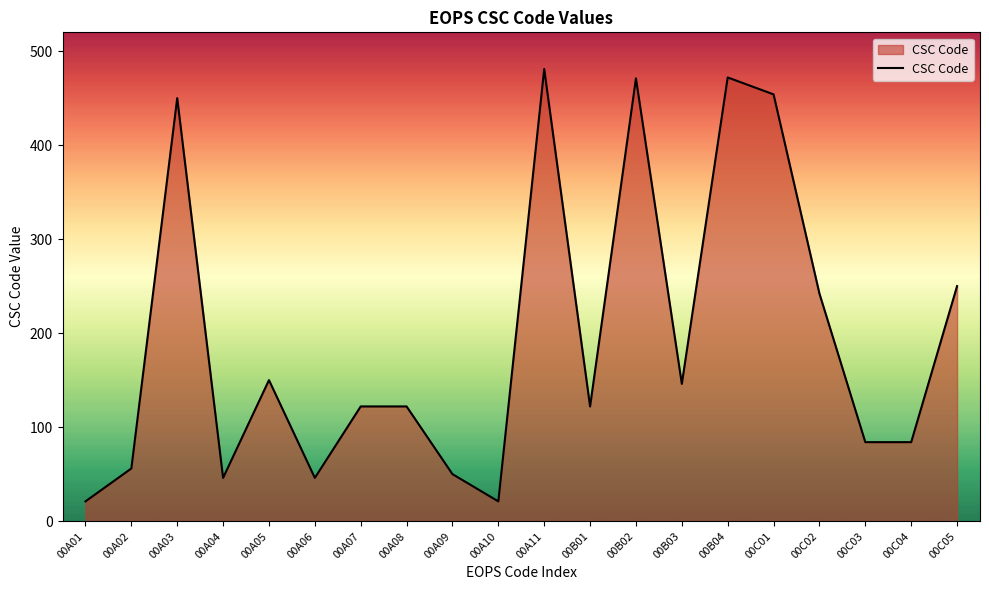

What is the greatest value displayed?

481